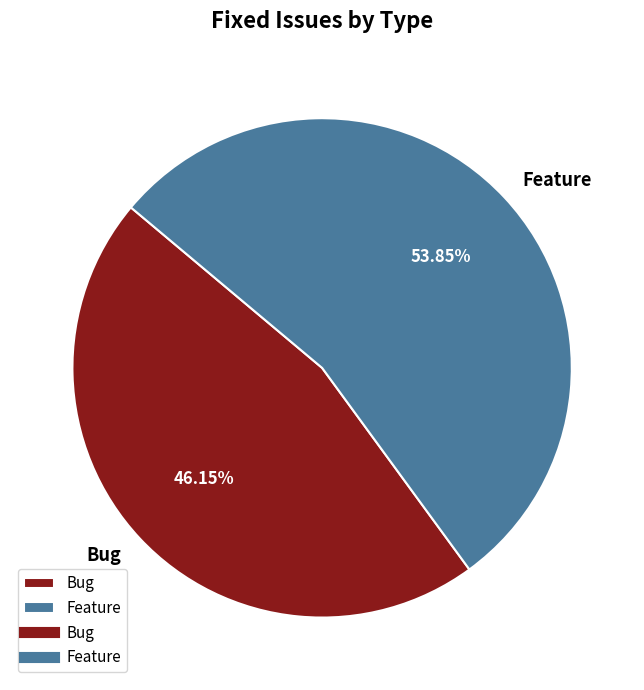

To the nearest percent, what percentage of the pie is Feature?

54%